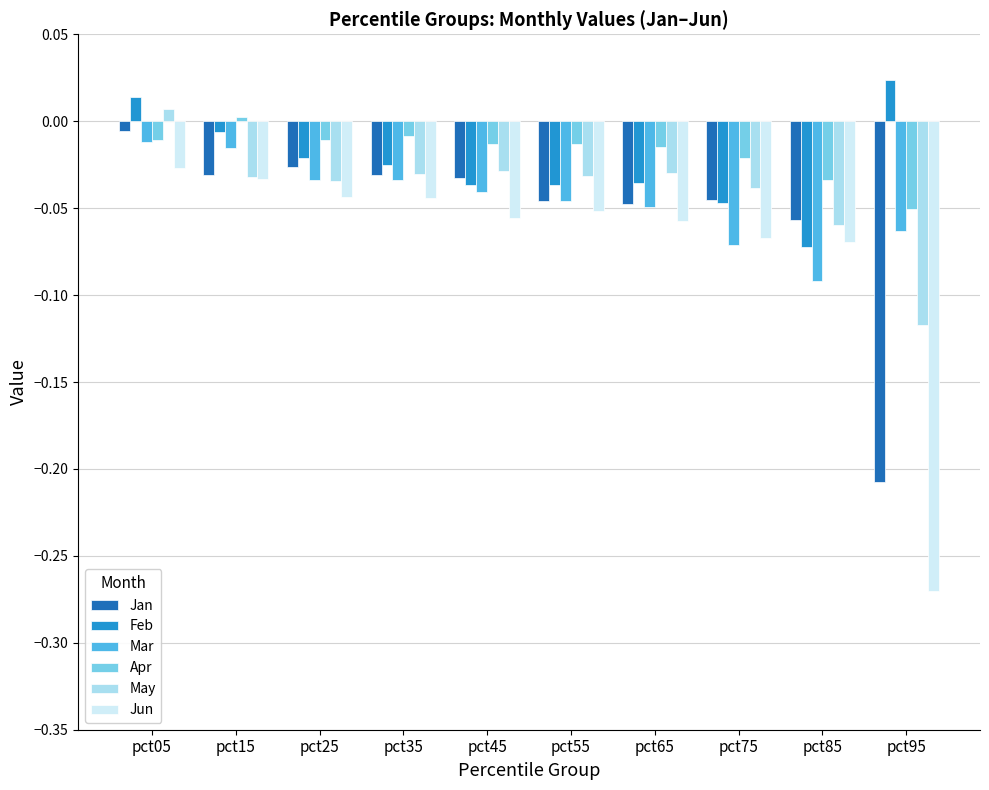

Which series has the largest total across all categories?

Apr